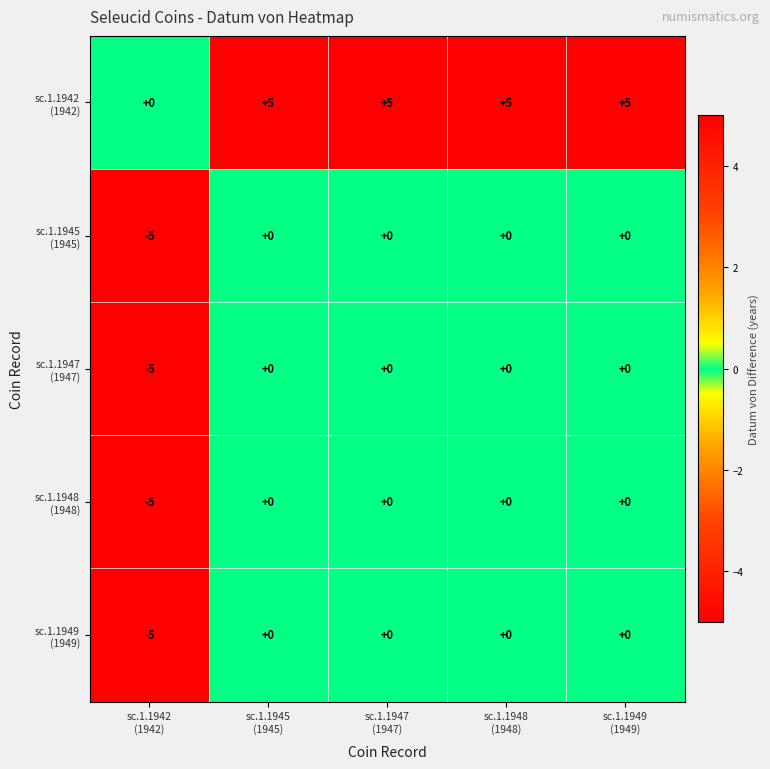

At how many categories does at least one series exceed -1?

5